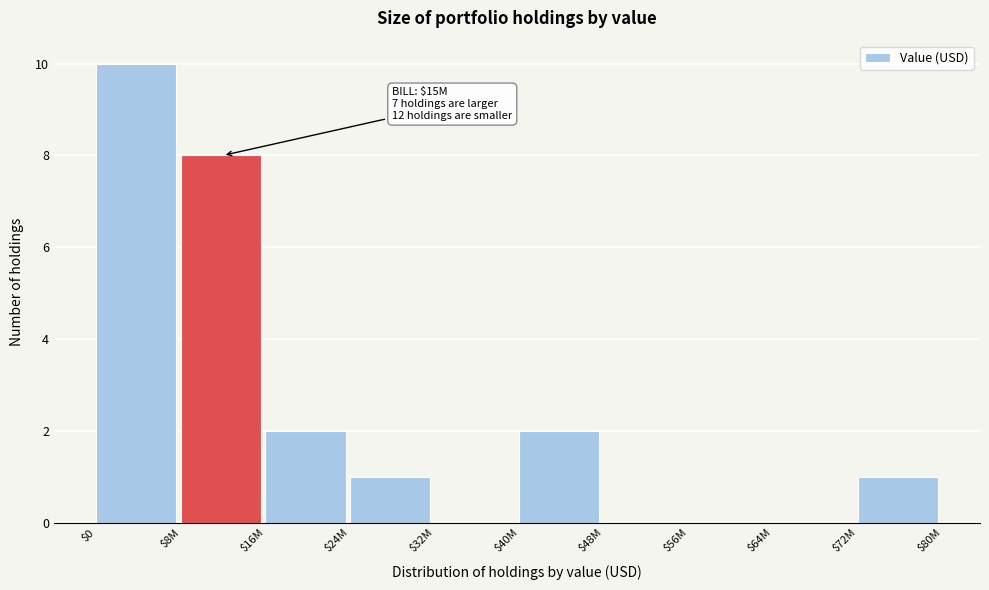

What is the sum of all values?

24